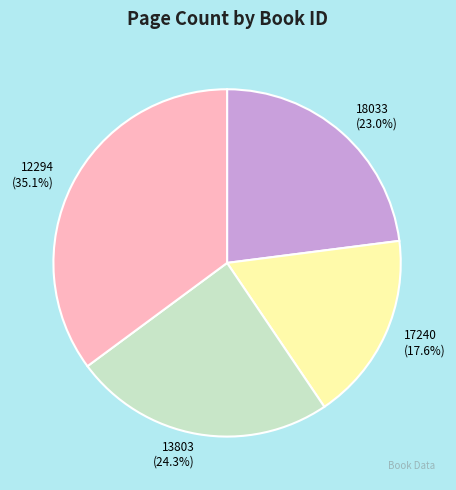

What percentage is the 12294 slice, to the nearest percent?

35%